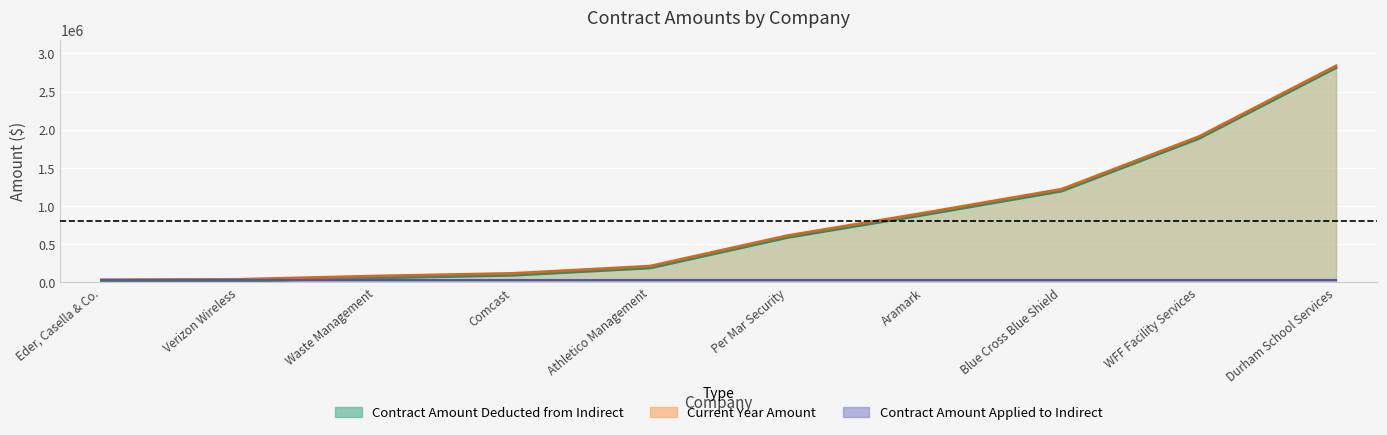

Is it true that current_year equals 610697 at 6?

True